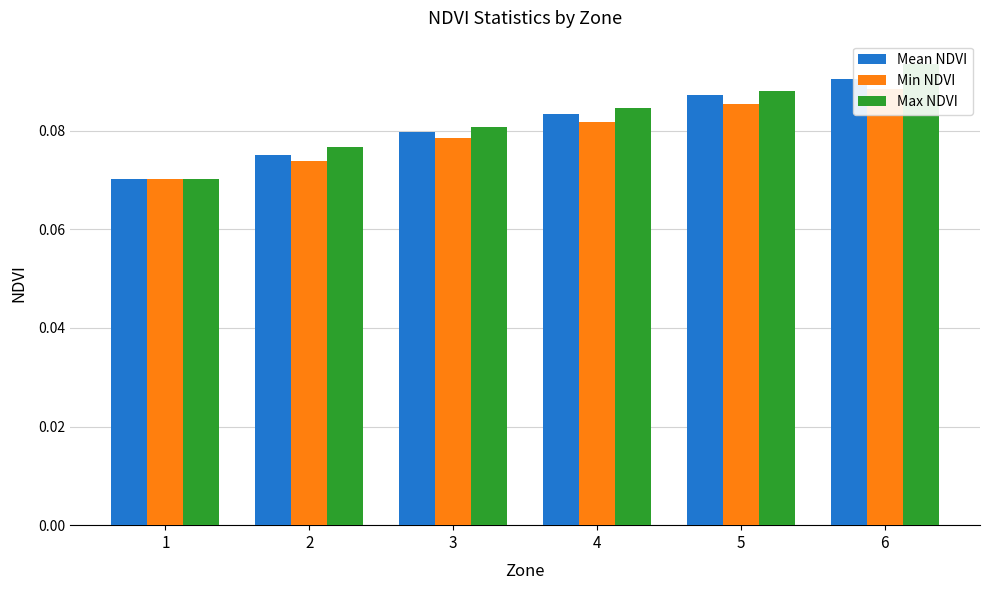

Which series has the largest range (max minus min)?

Max NDVI